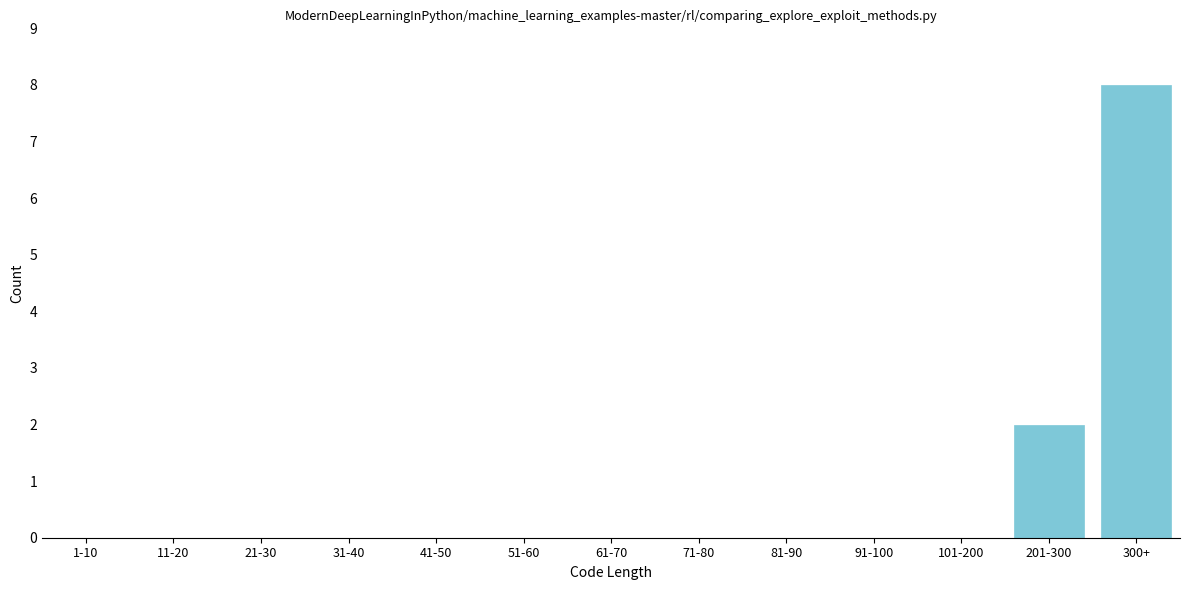

Reading left to right, list all the values displayed in this chart.

1-10=0	11-20=0	21-30=0	31-40=0	41-50=0	51-60=0	61-70=0	71-80=0	81-90=0	91-100=0	101-200=0	201-300=2	300+=8